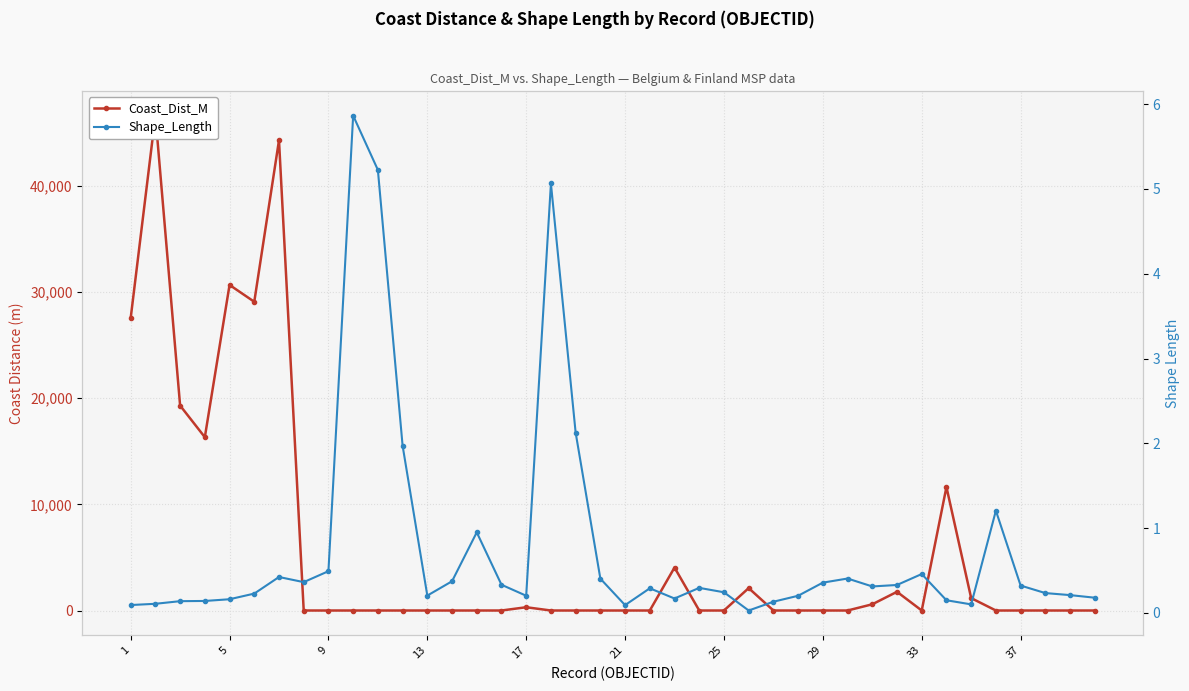

At how many categories does at least one series exceed 45696?

1